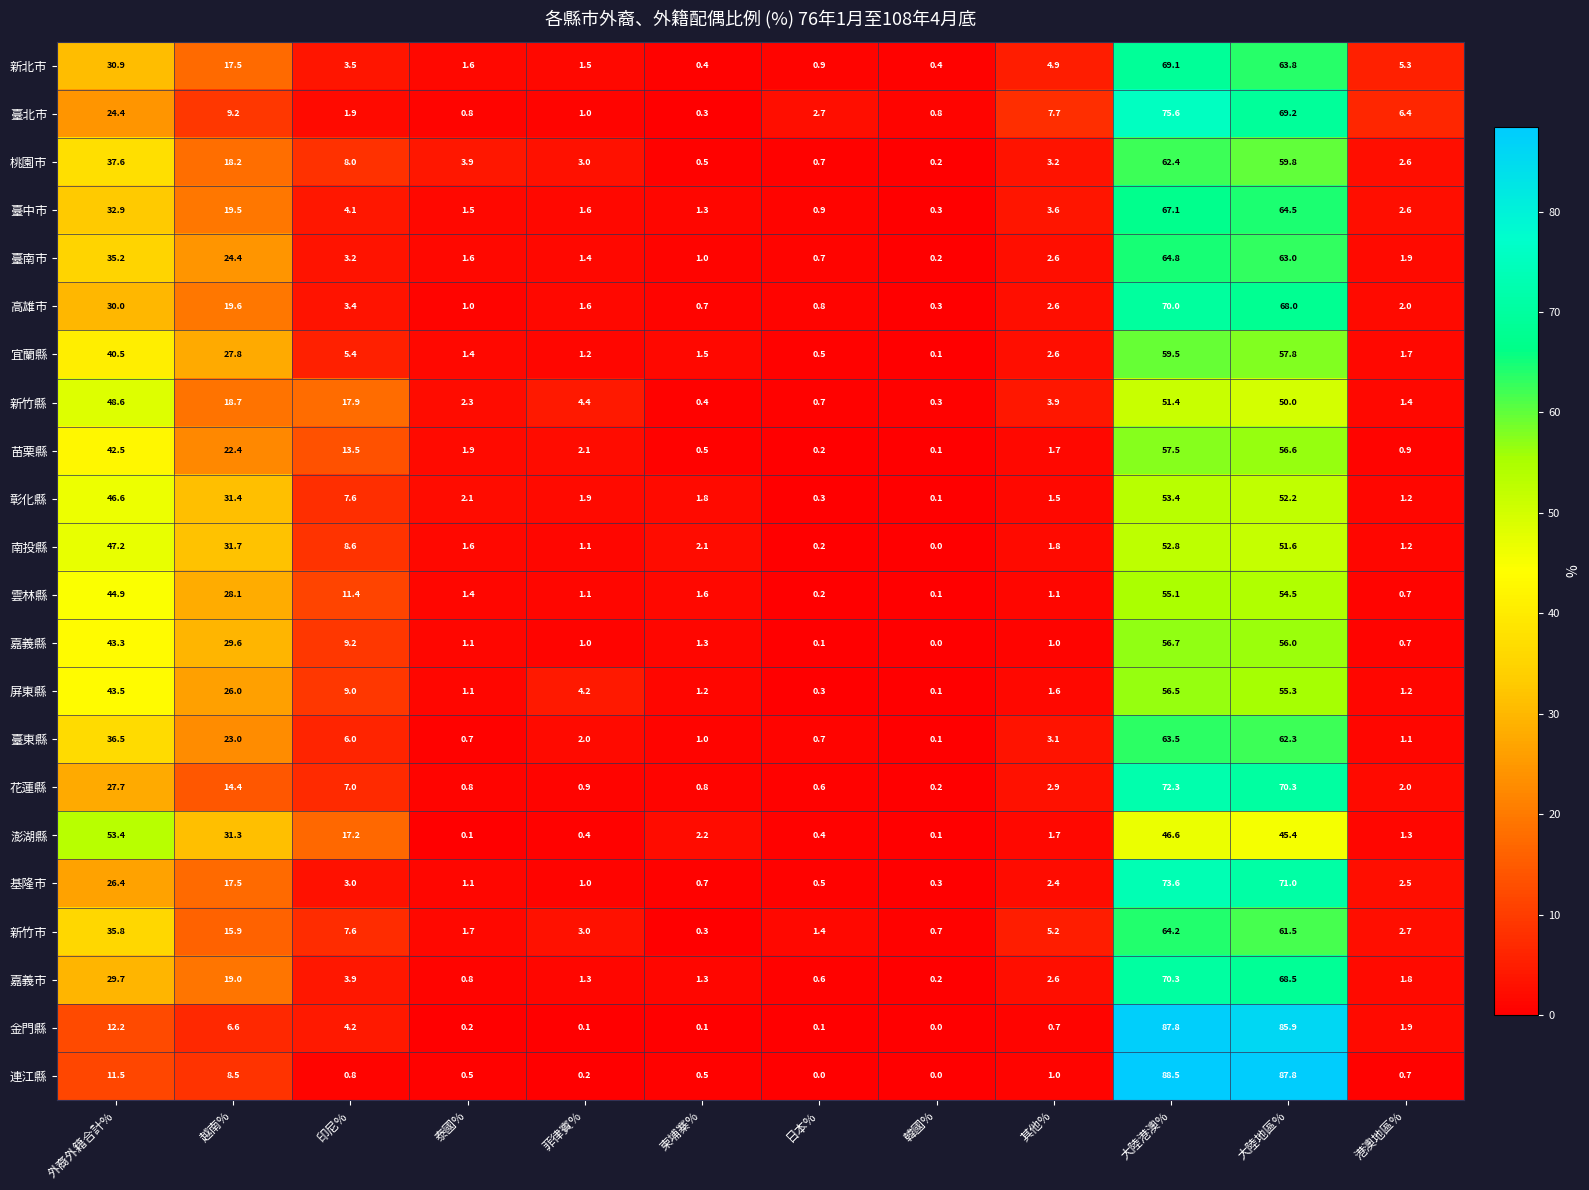

At which label does 屏東縣 first exceed 4?

外裔外籍合計%